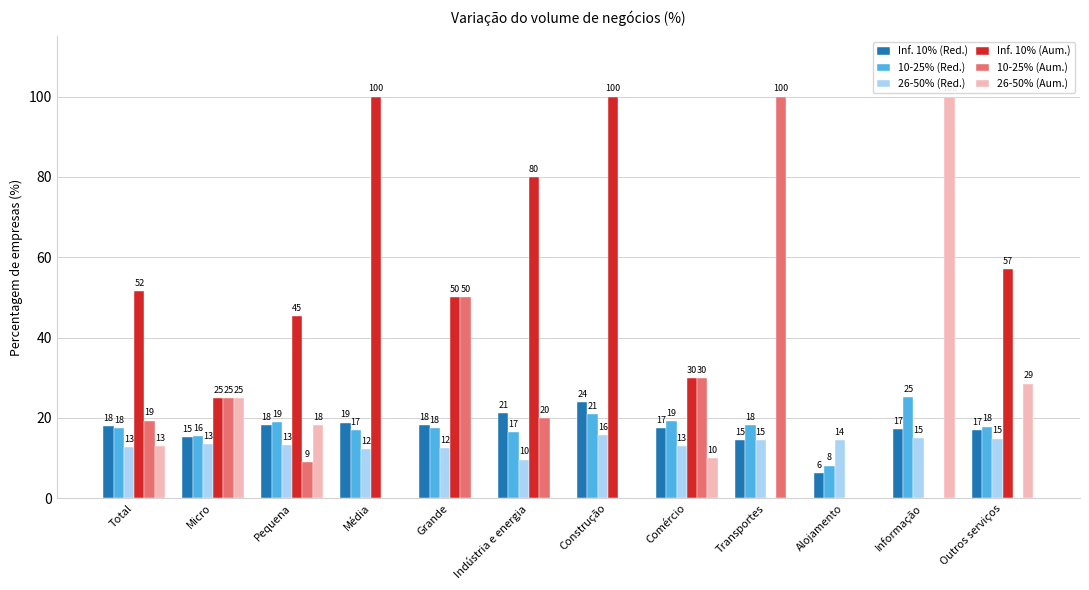

Count the number of data series in this chart.

6